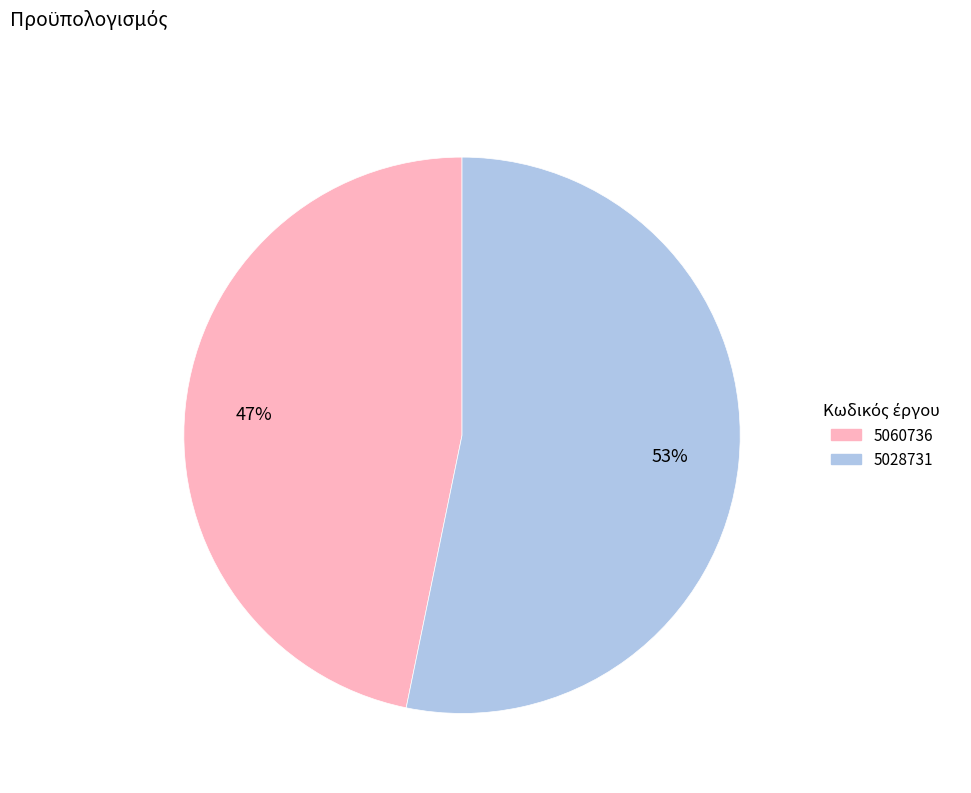

To the nearest percent, what is the difference between the largest and smallest slice percentages?

6%